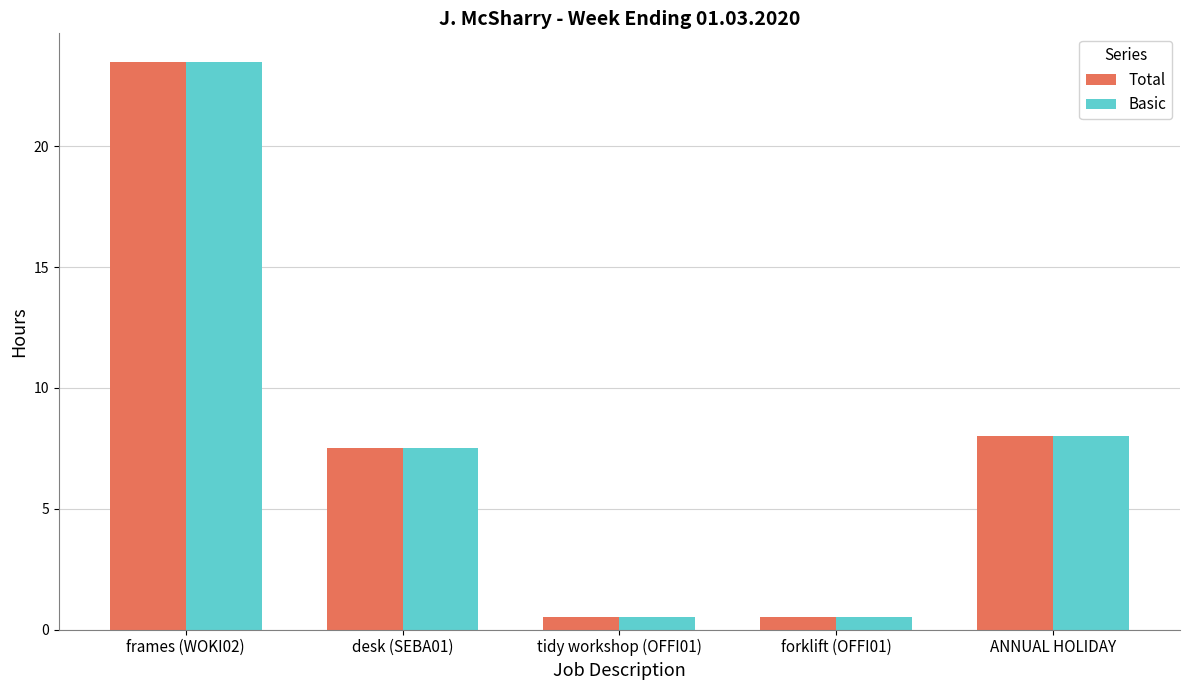

Reading left to right, extract all data points from this chart.

Total: frames (WOKI02)=23.5	desk (SEBA01)=7.5	tidy workshop (OFFI01)=0.5	forklift (OFFI01)=0.5	ANNUAL HOLIDAY=8.0
Basic: frames (WOKI02)=23.5	desk (SEBA01)=7.5	tidy workshop (OFFI01)=0.5	forklift (OFFI01)=0.5	ANNUAL HOLIDAY=8.0